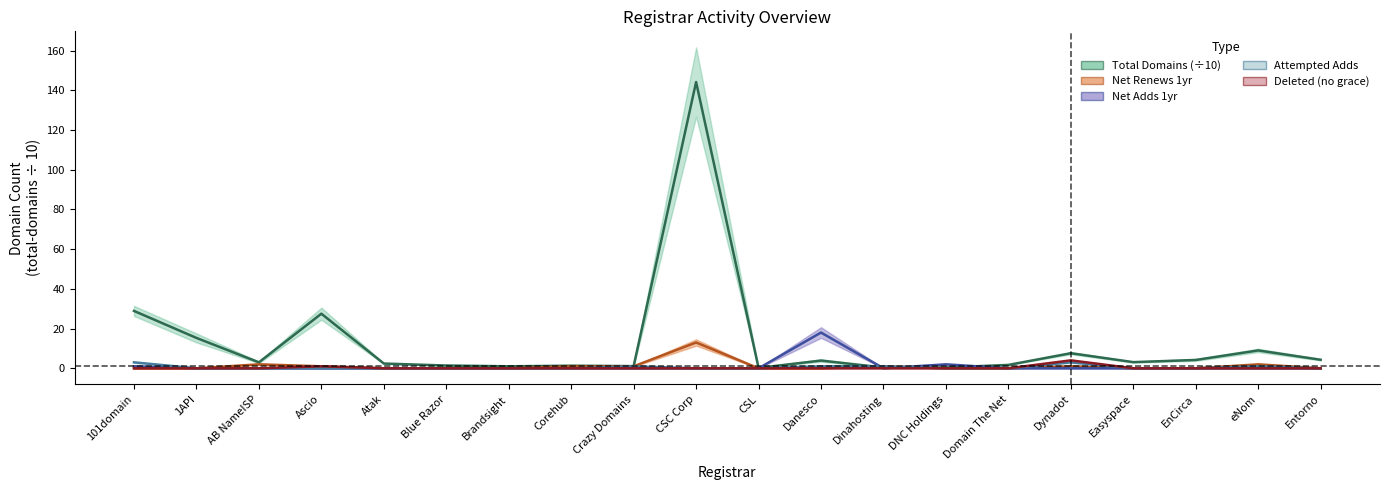

The value of net-adds-1-yr at Ascio is 0.0. True or false?

True